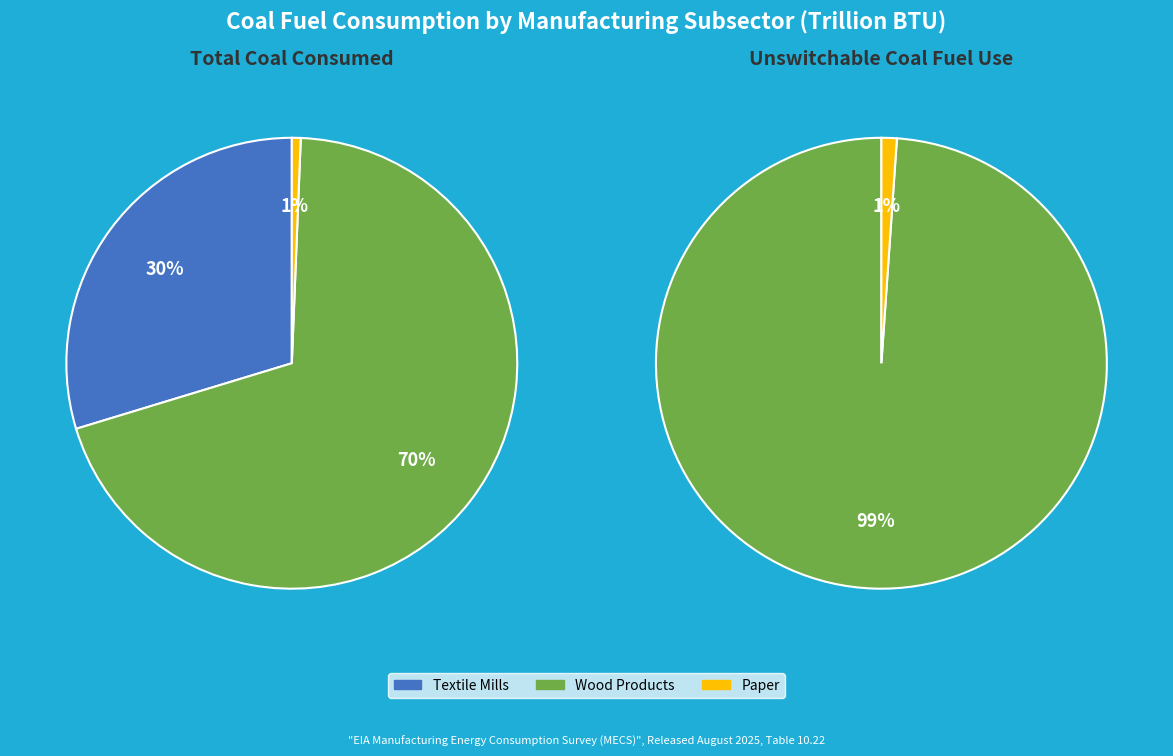

What is the majority slice?

Wood Products